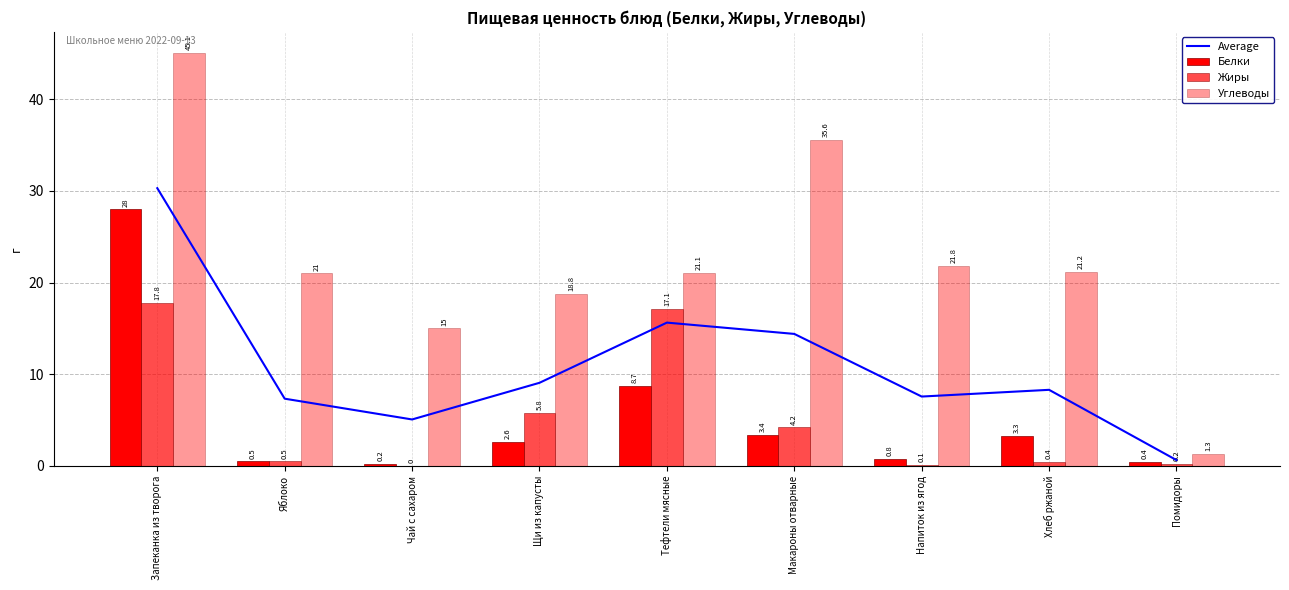

What is the spread (max minus min) of values at Тефтели мясные?

12.4